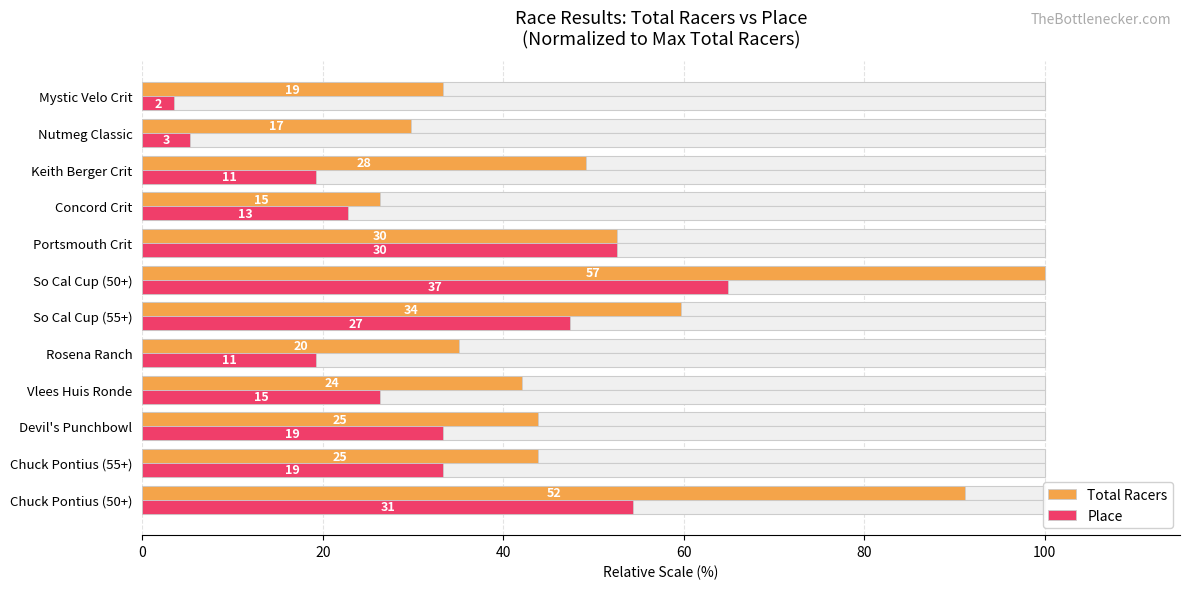

Read the Place value at So Cal Cup (55+).

47.4